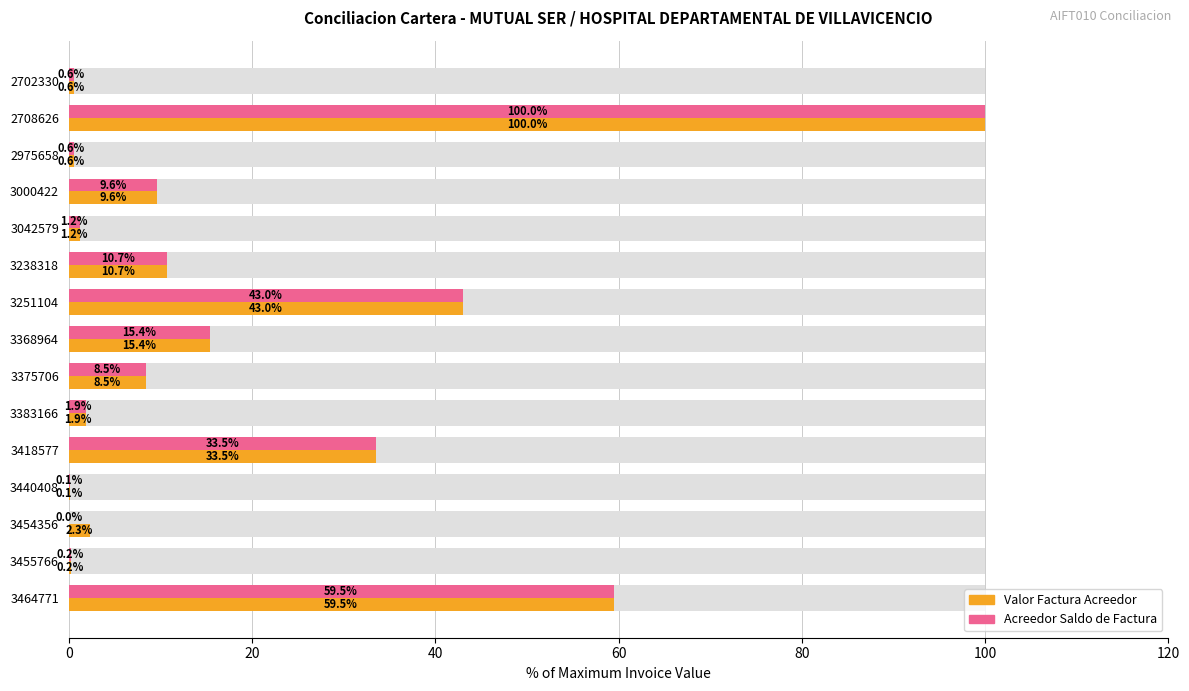

List the series in order of their peak value, lowest first.

VALOR FACTURA ACREEDOR A ENTIDAD, ACREEDOR SALDO DE FACTURA